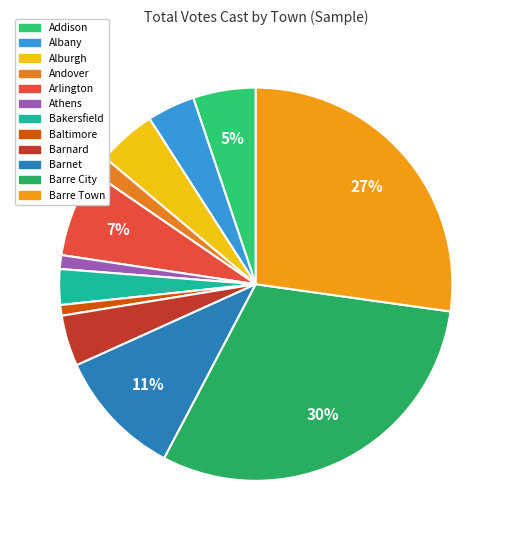

How many slices are in this pie chart?

12